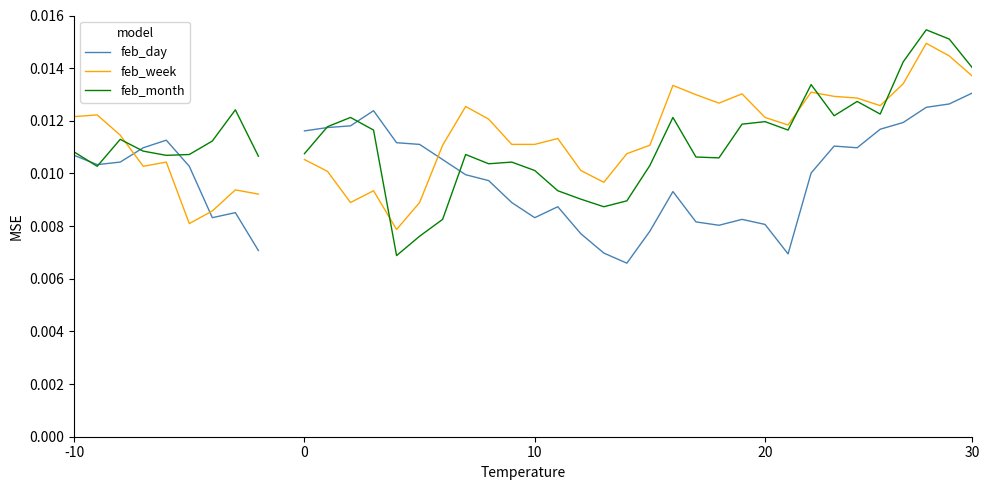

At 18, list the series in order from smallest to largest.

feb_day, feb_month, feb_week